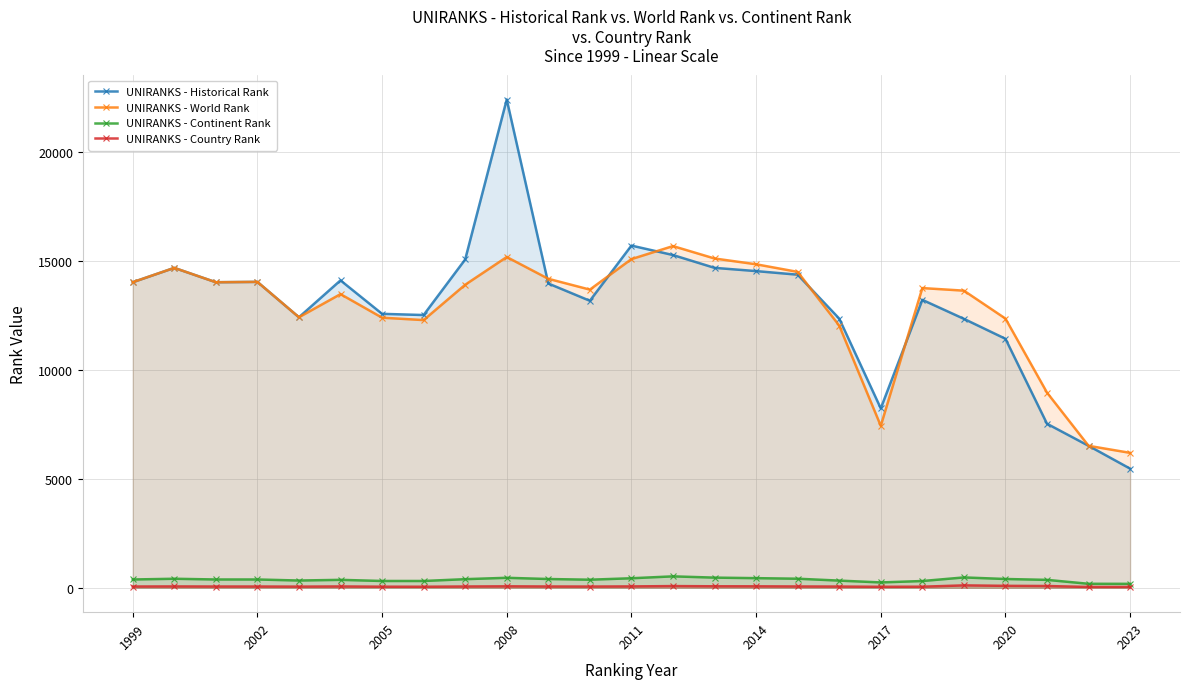

True or false: UNIRANKS - Country Rank and UNIRANKS - Historical Rank cross at least once.

False